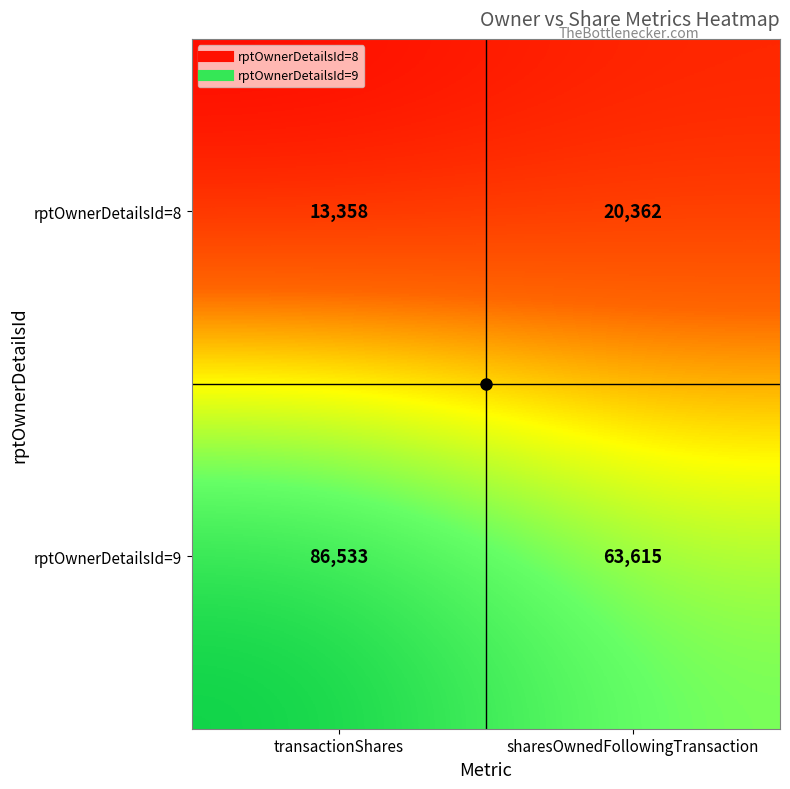

How many data points does each series have?

2